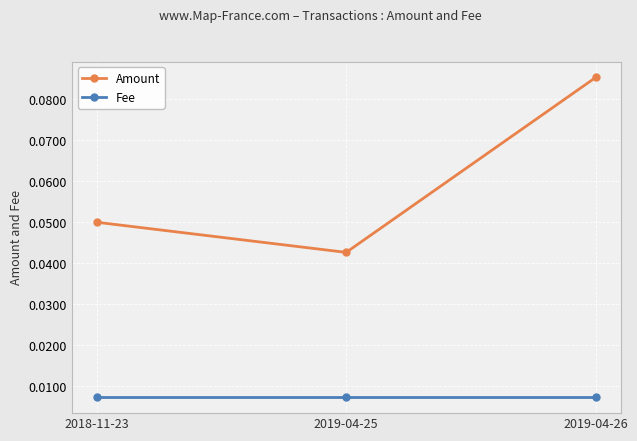

The Amount series shows 0.0 at 2018-11-23. True or false?

False